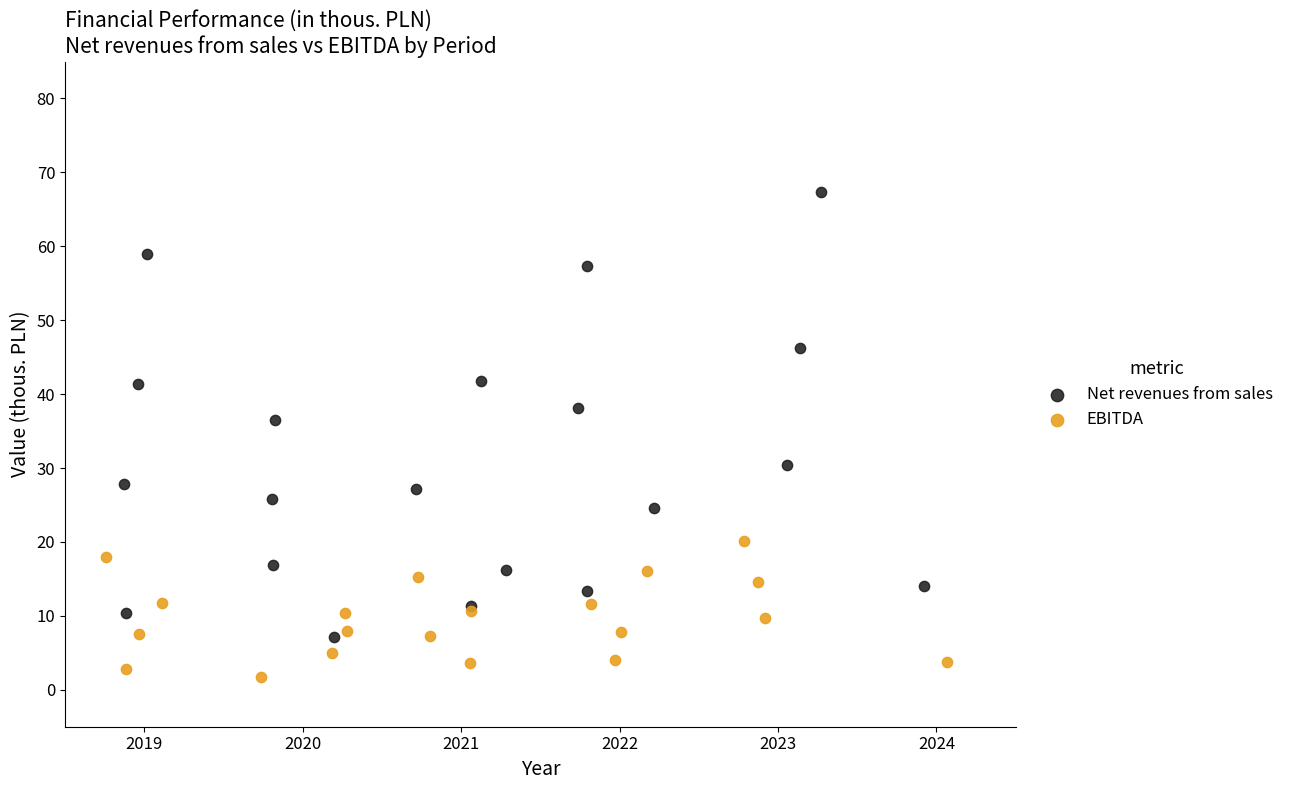

Which series contains the highest Y value?

Net revenues from sales